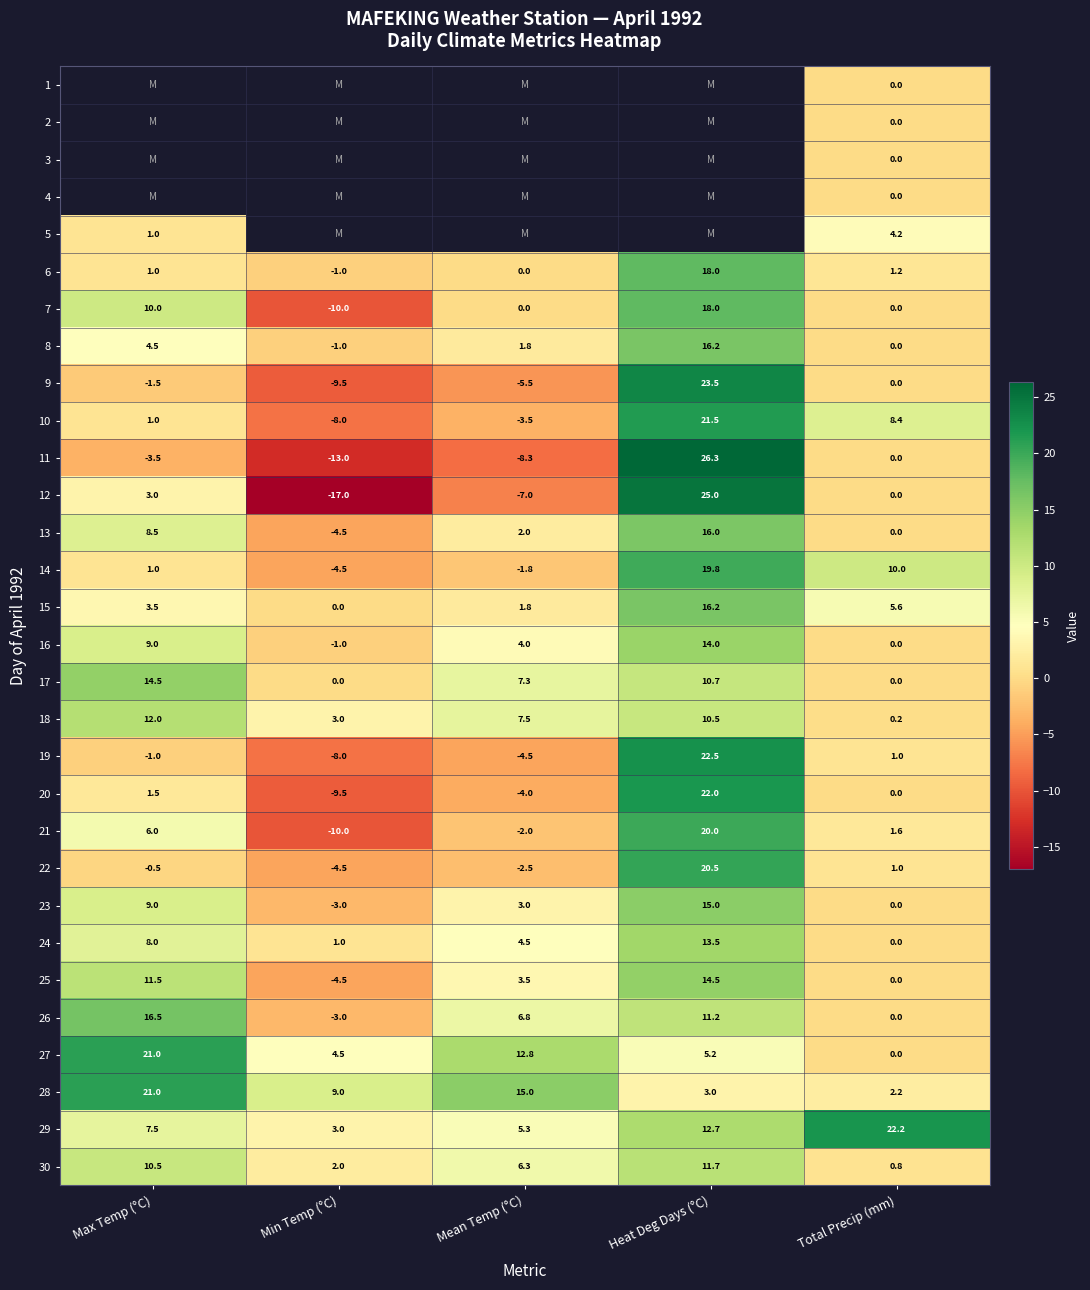

True or false: 29 has a value of 22.2 at Total Precip (mm).

True